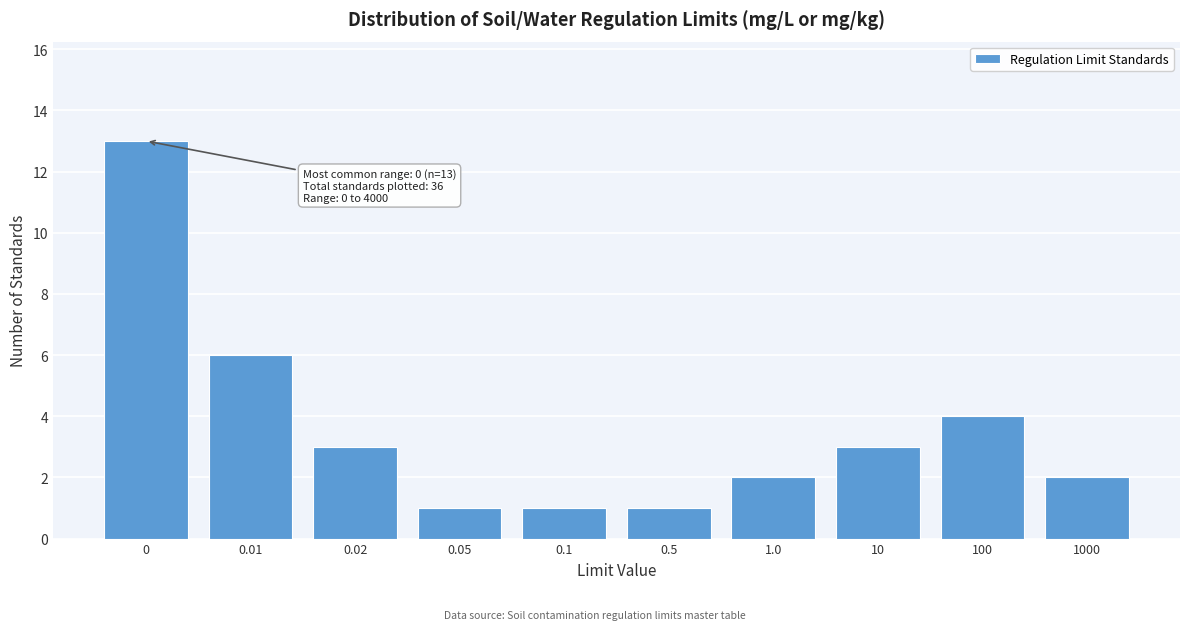

Reading left to right, list all the values displayed in this chart.

13	6	3	1	1	1	2	3	4	2